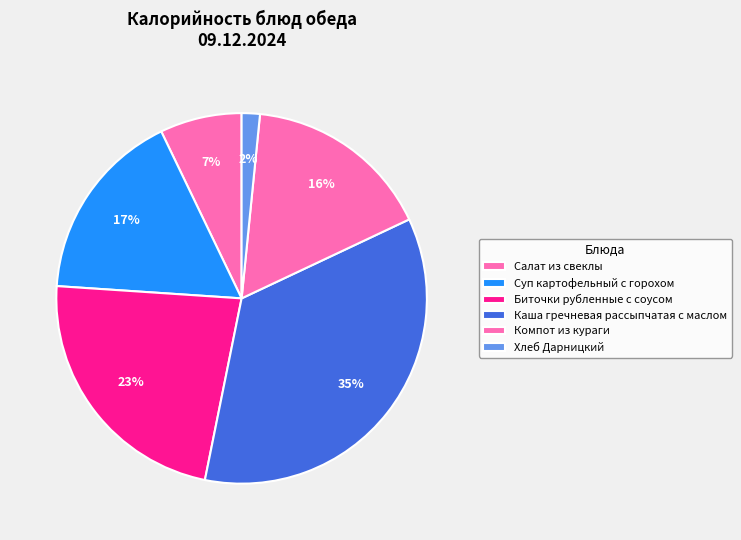

To the nearest percent, what percentage of the pie is Суп картофельный с горохом?

17%